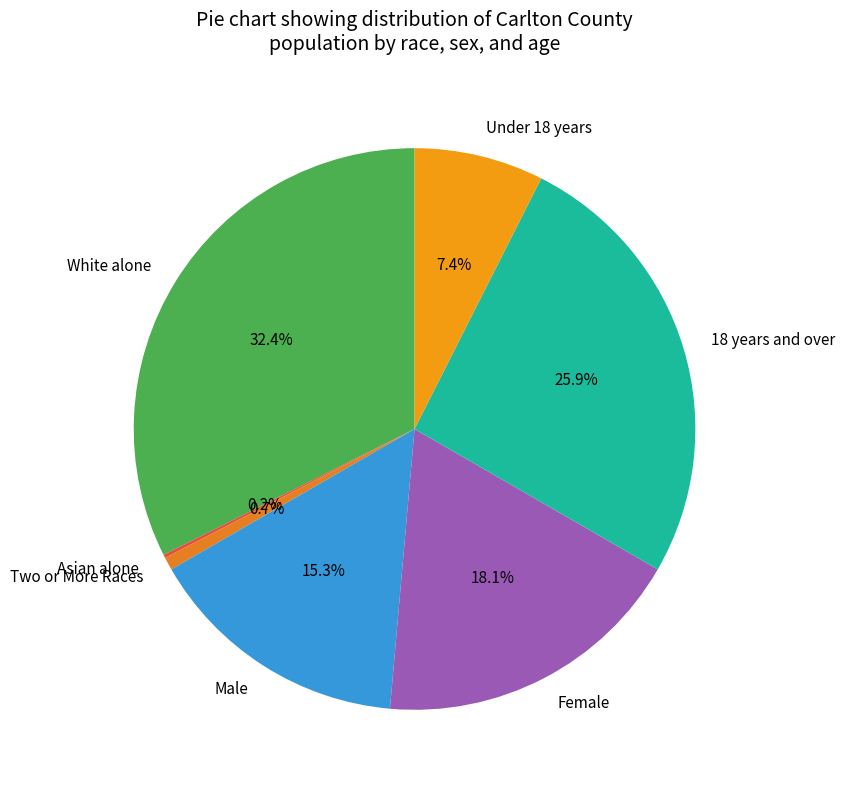

To the nearest percent, what is the difference between the largest and smallest slice percentages?

32%